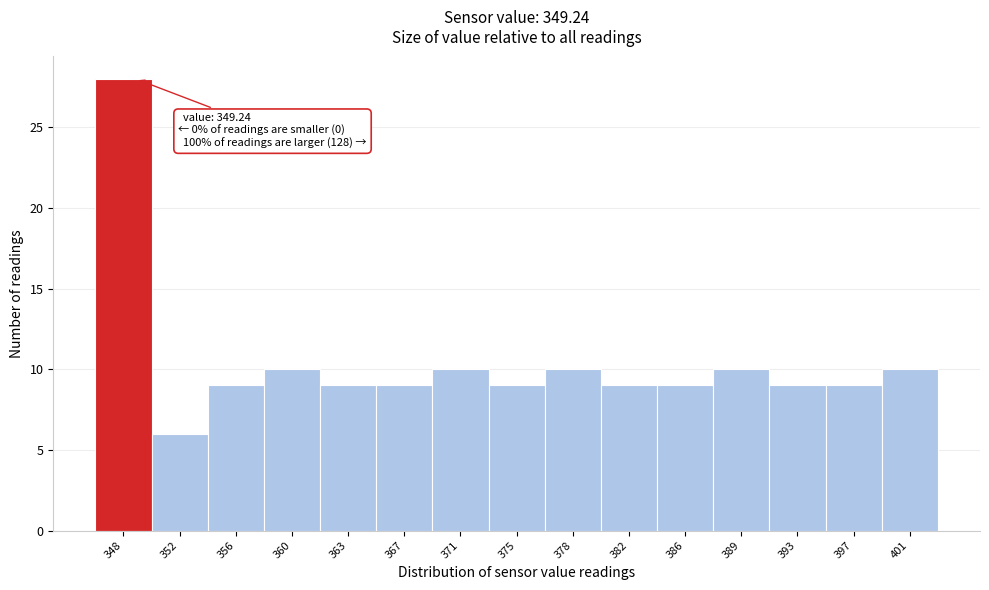

Which range on the x-axis has the tallest bar?

346.5 to 350.5